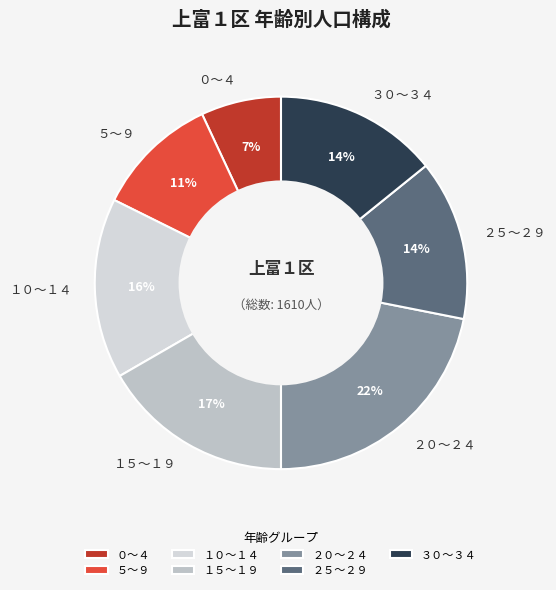

The ５～９ slice represents 11% of the pie. True or false?

True